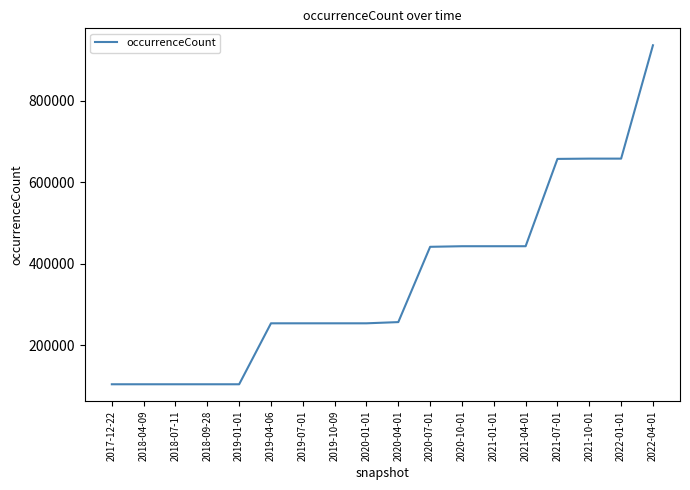

What is the change in value from 2018-09-28 to 2022-01-01?

+554240